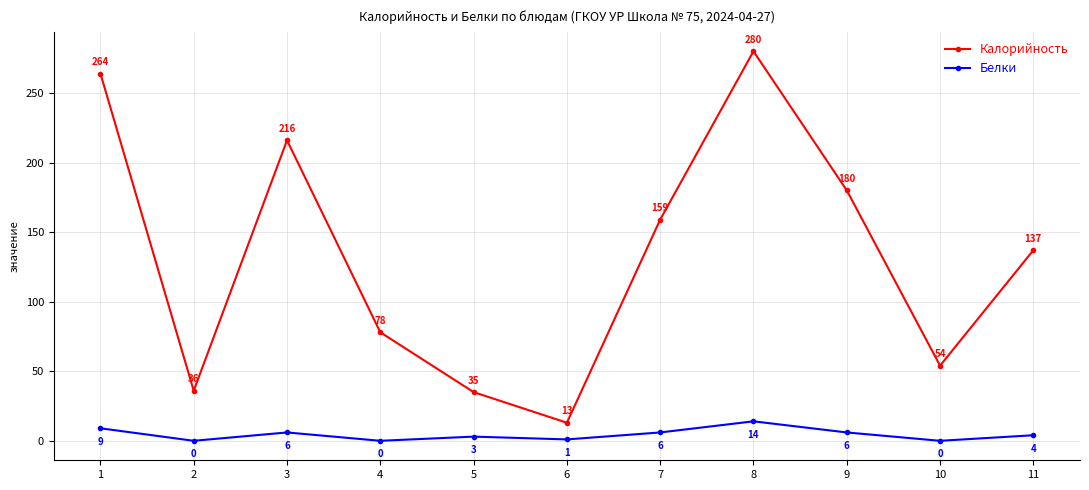

What is the difference between the maximum and minimum values in the Калорийность series?

267